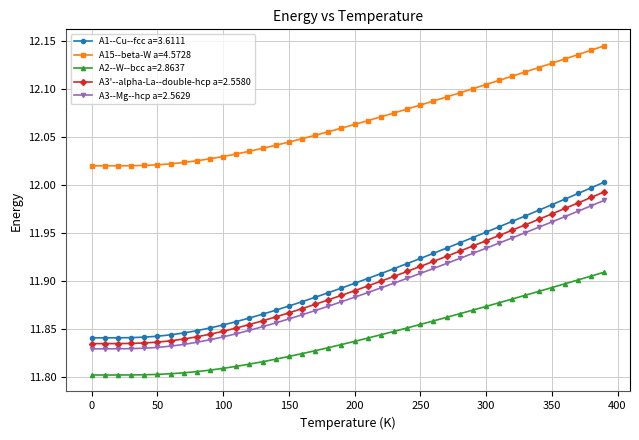

Which series has the largest total across all categories?

A15--beta-W a=4.5728